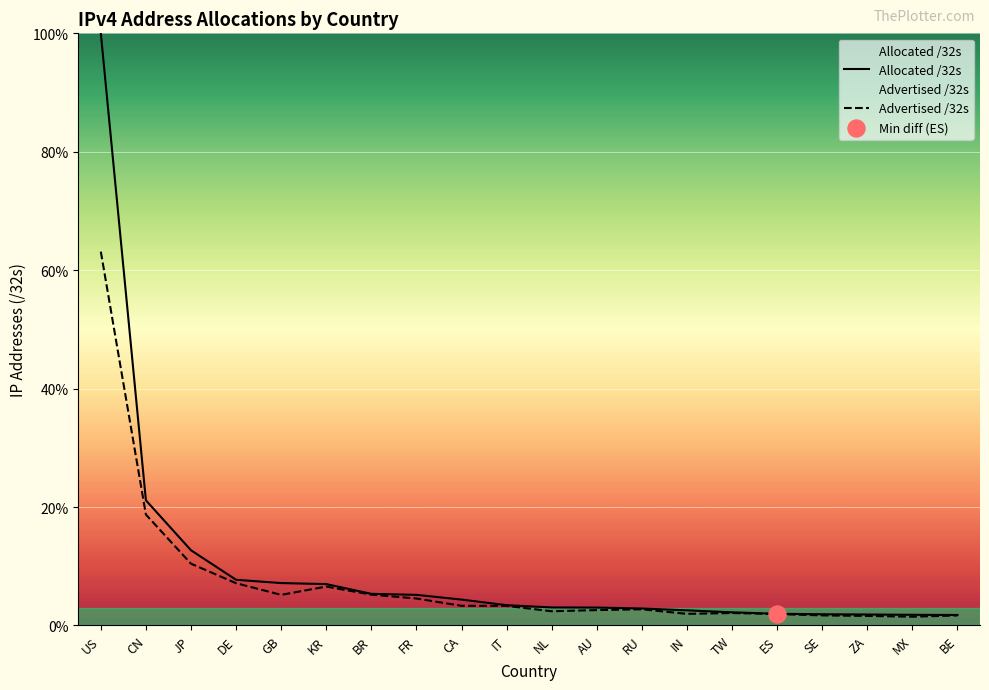

At how many categories does at least one series exceed 6?

6